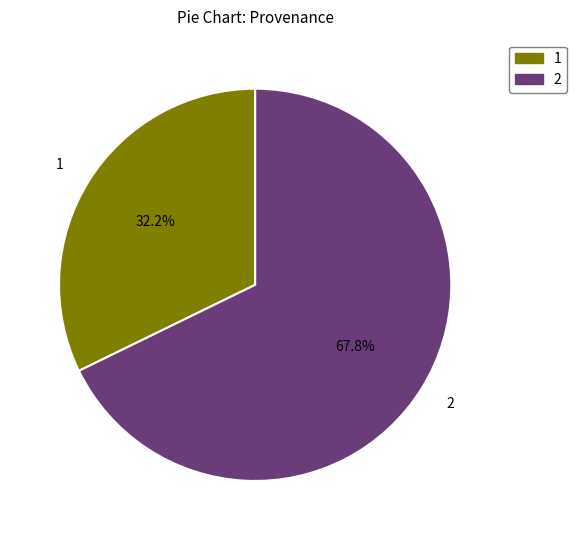

What percentage do 1 and 2 together represent?

100.0%